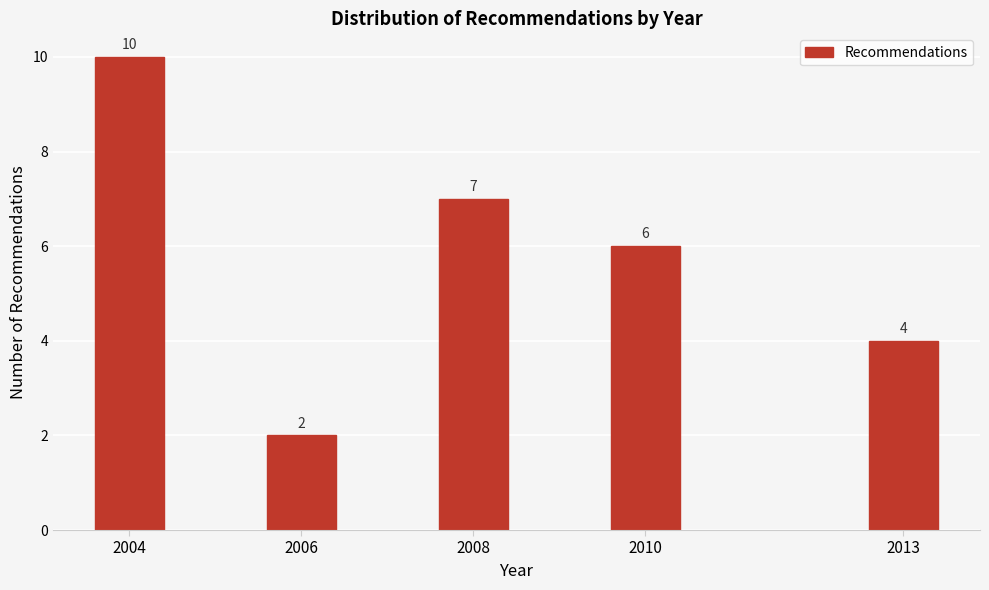

Reading left to right, extract all data points from this chart.

10	2	7	6	4